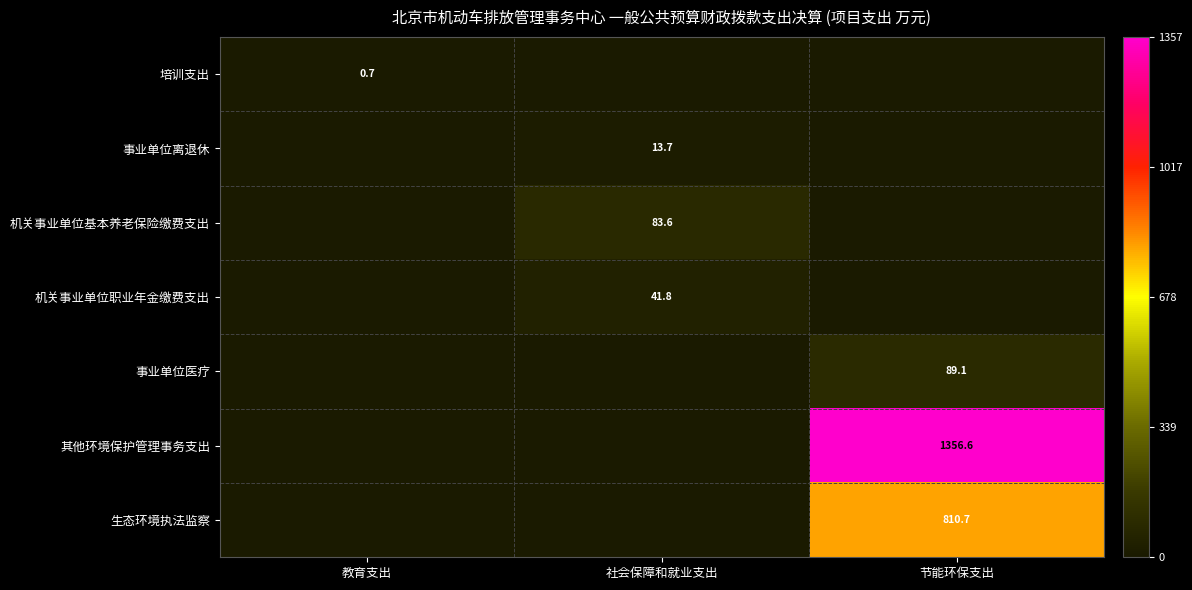

The value of 事业单位医疗 at 节能环保支出 is 121.2. True or false?

False